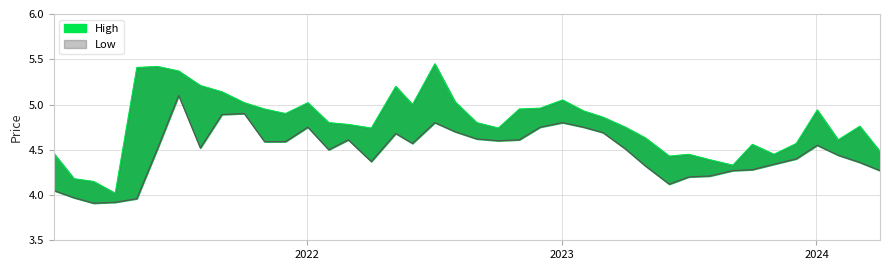

Read the Low value at 5.

4.3